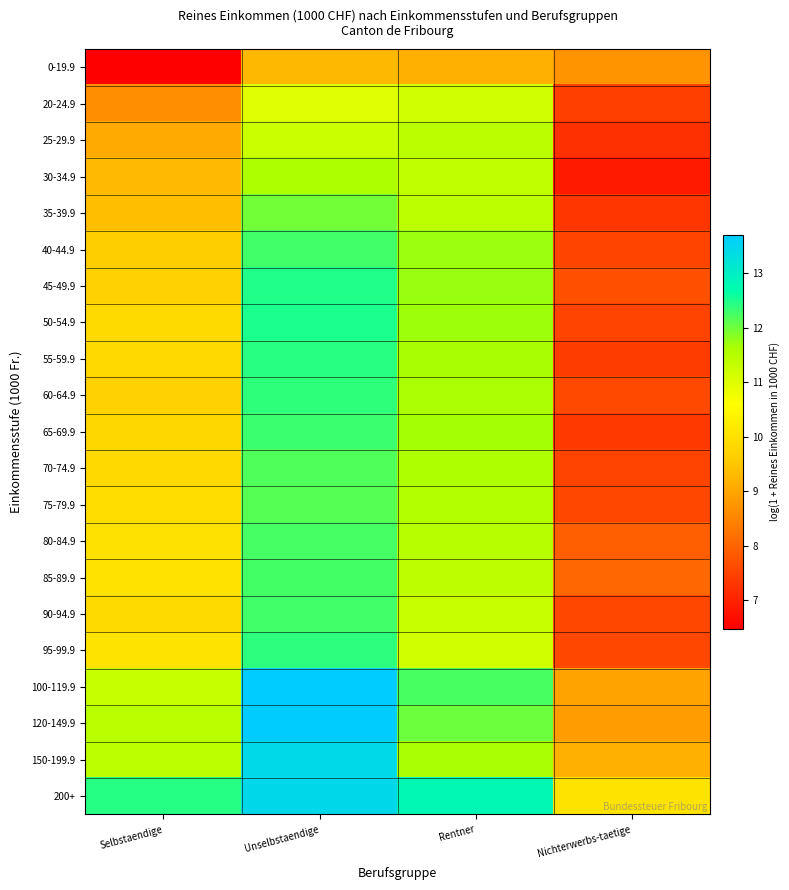

At how many categories does at least one series exceed 11?

3